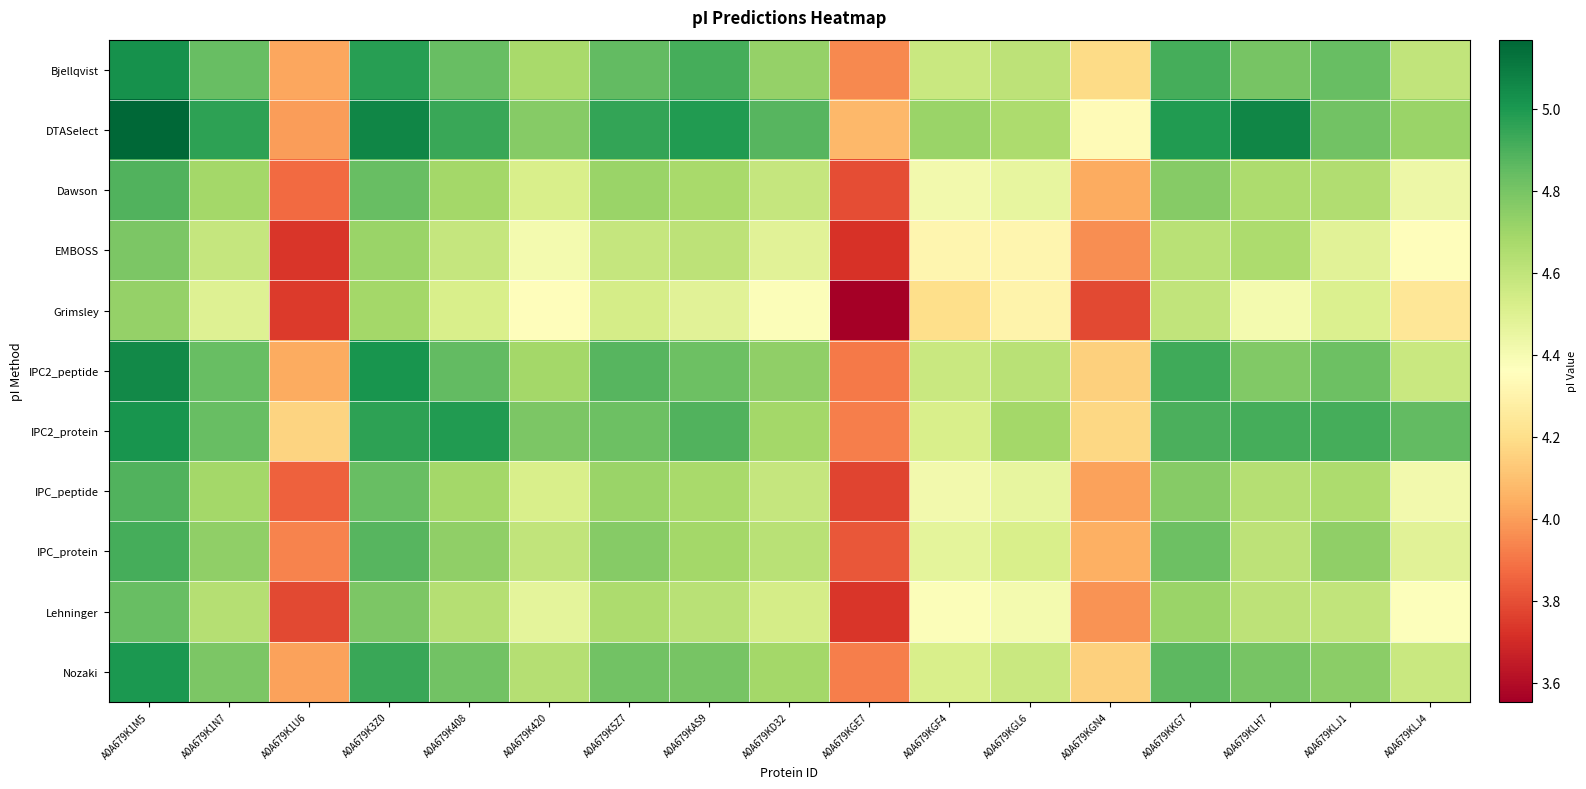

What is the maximum value shown in the chart?

5.2